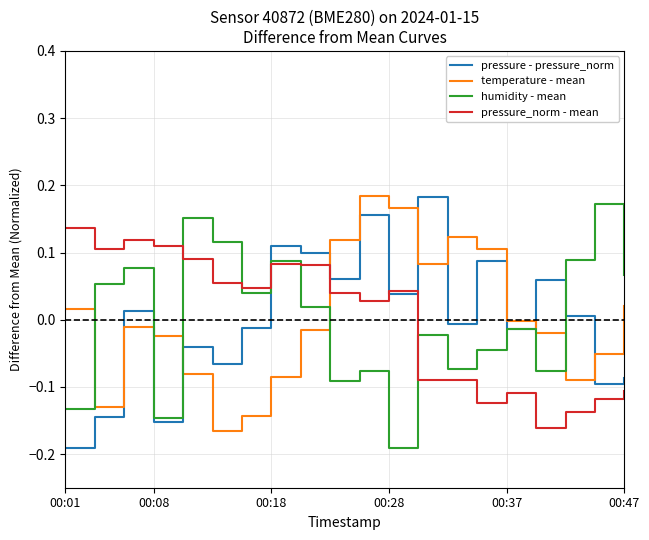

True or false: temperature - mean and pressure - pressure_norm cross at least once.

True